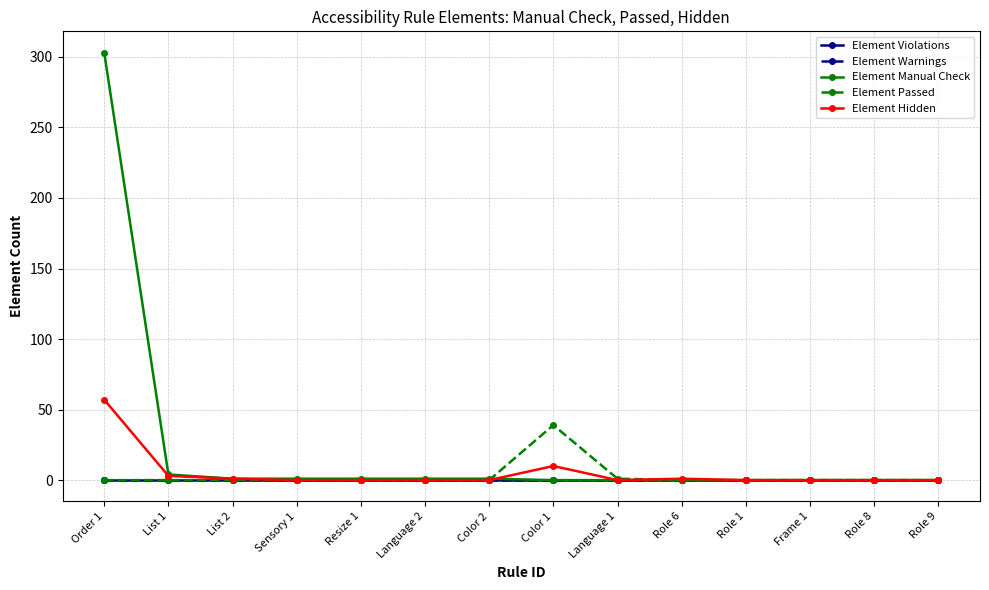

In Element Passed, how many points are higher than both neighbors (excluding endpoints)?

1